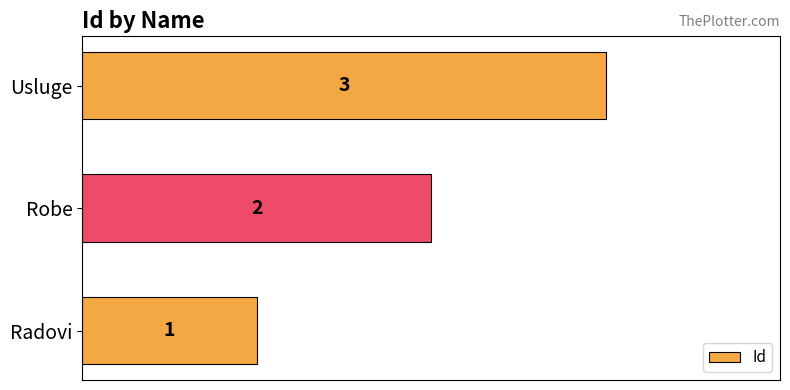

How many data points are less than 2?

1